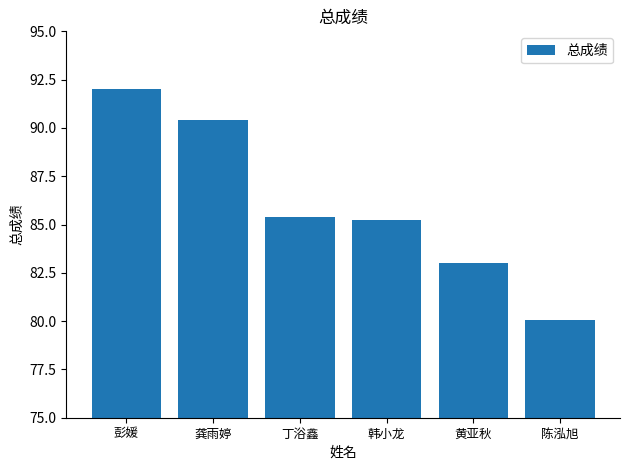

Read the value at 彭媛.

92.0